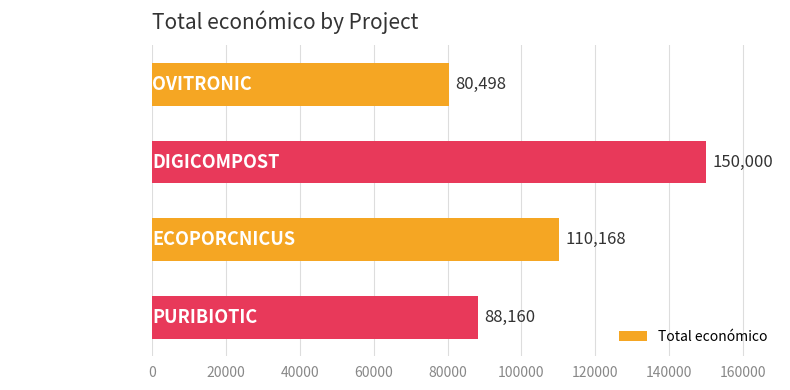

What position from the top is OVITRONIC?

1